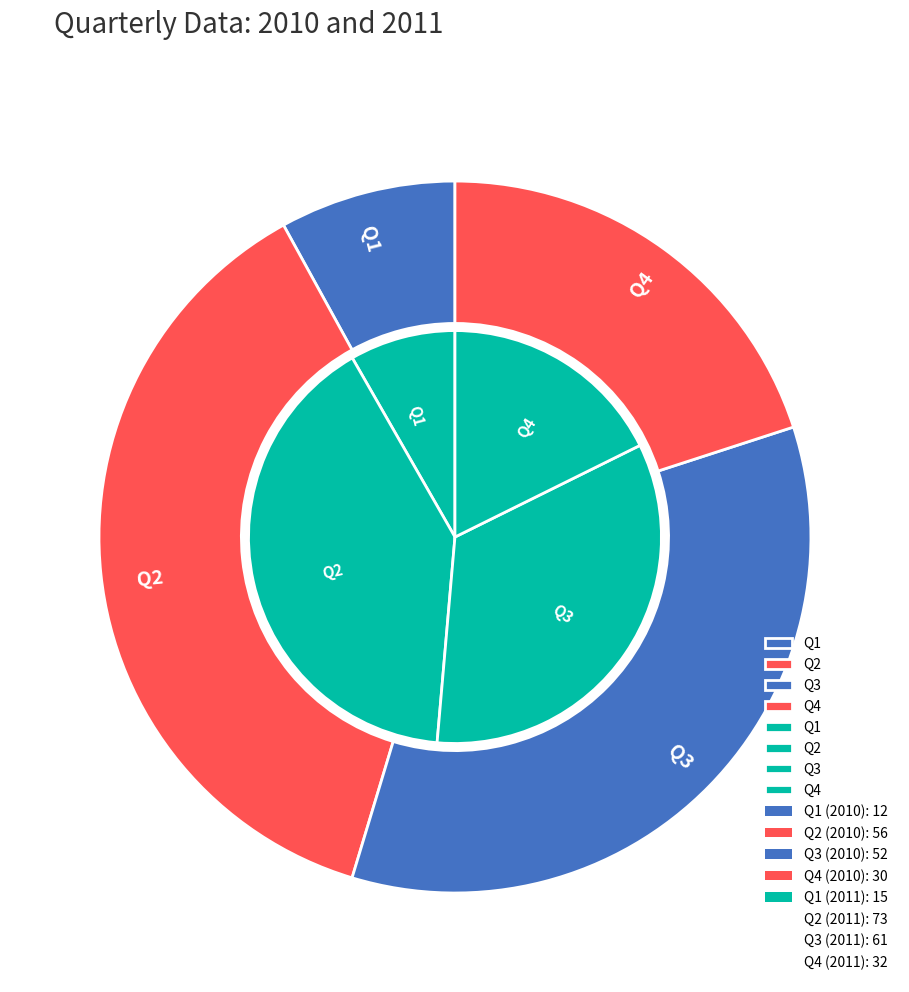

Count the number of slices in the pie.

4